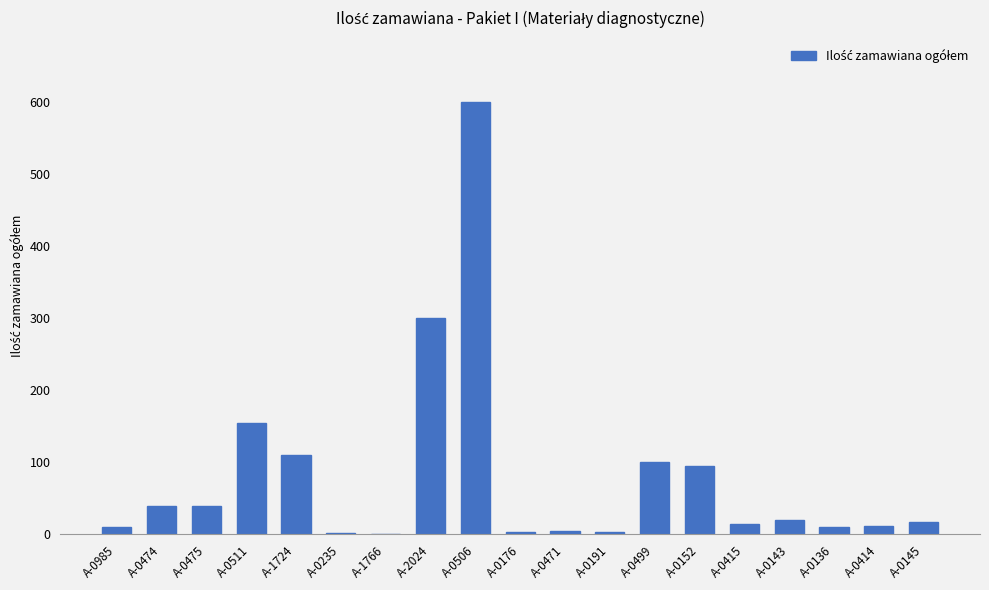

What is the sum of all values?

1540